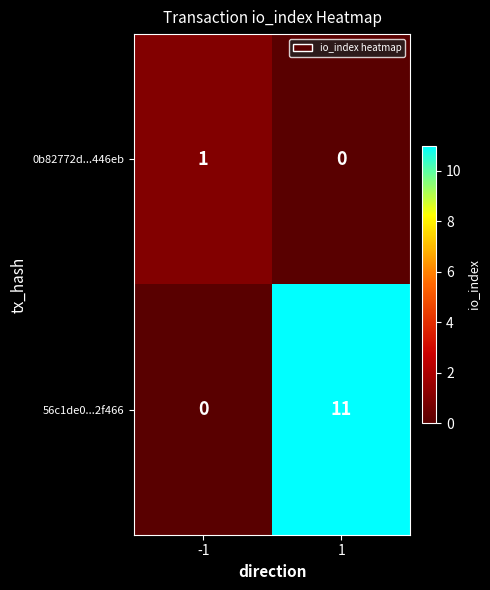

At how many categories does at least one series exceed 10?

1